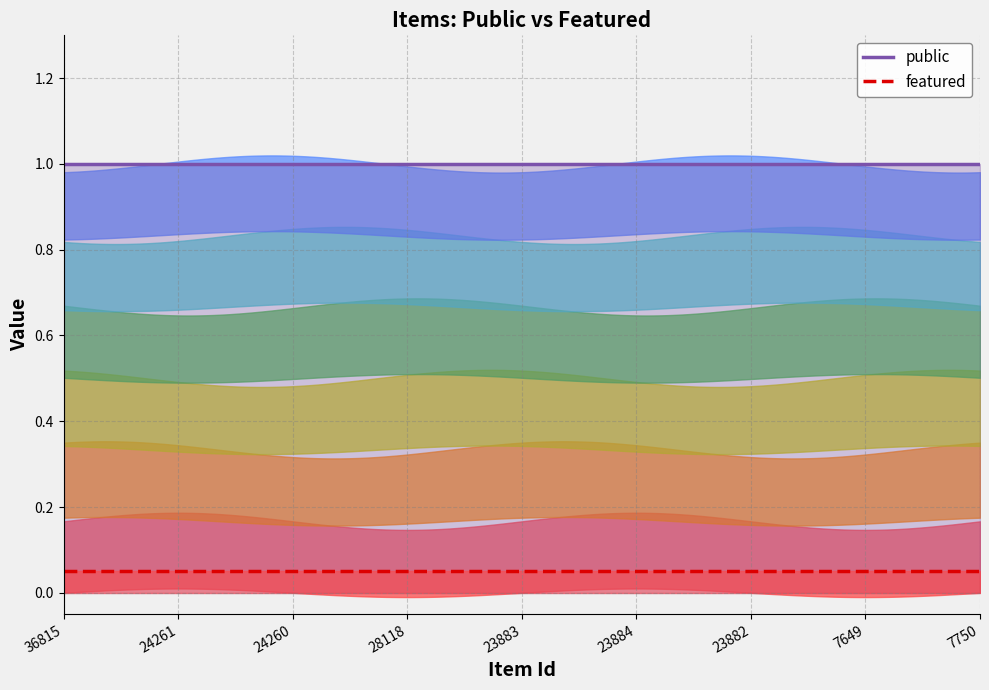

Which category has the highest value in the featured series?

36815